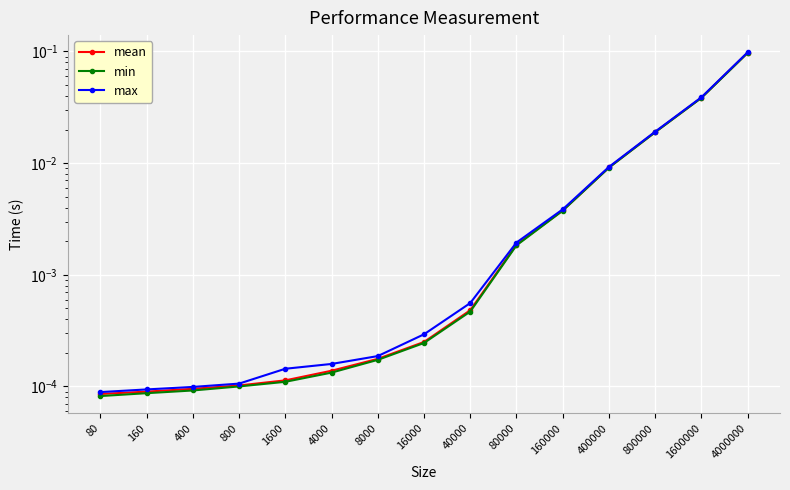

True or false: mean has more than 2 interior local peaks.

False